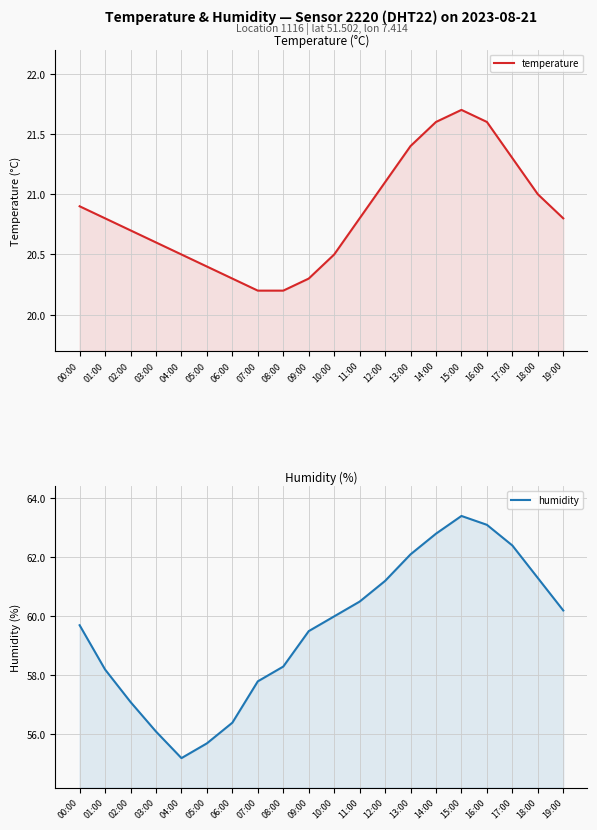

What is the minimum value for temperature?

20.2